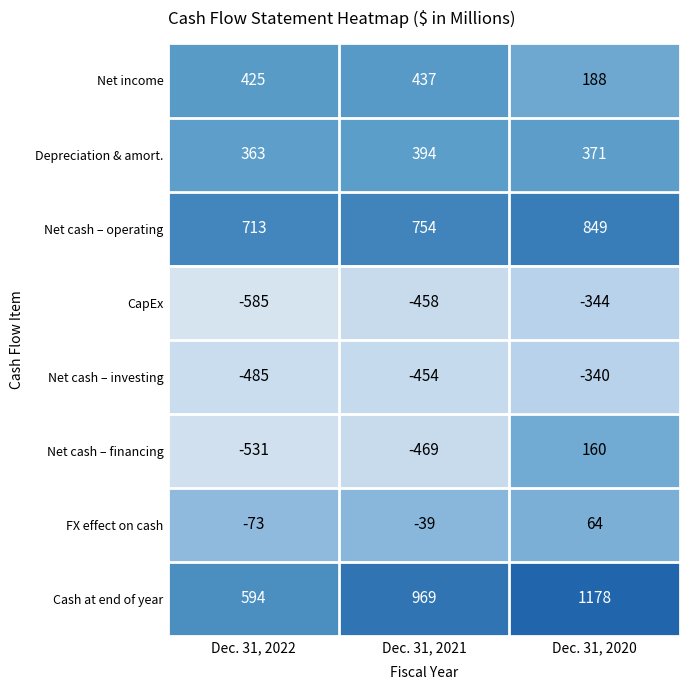

At which label does Net cash – financing reach its minimum?

Dec. 31, 2022